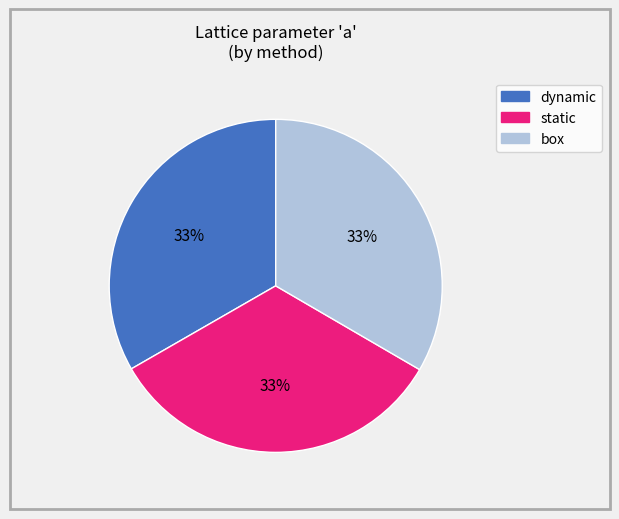

Is it true that dynamic is 33% of the pie?

True